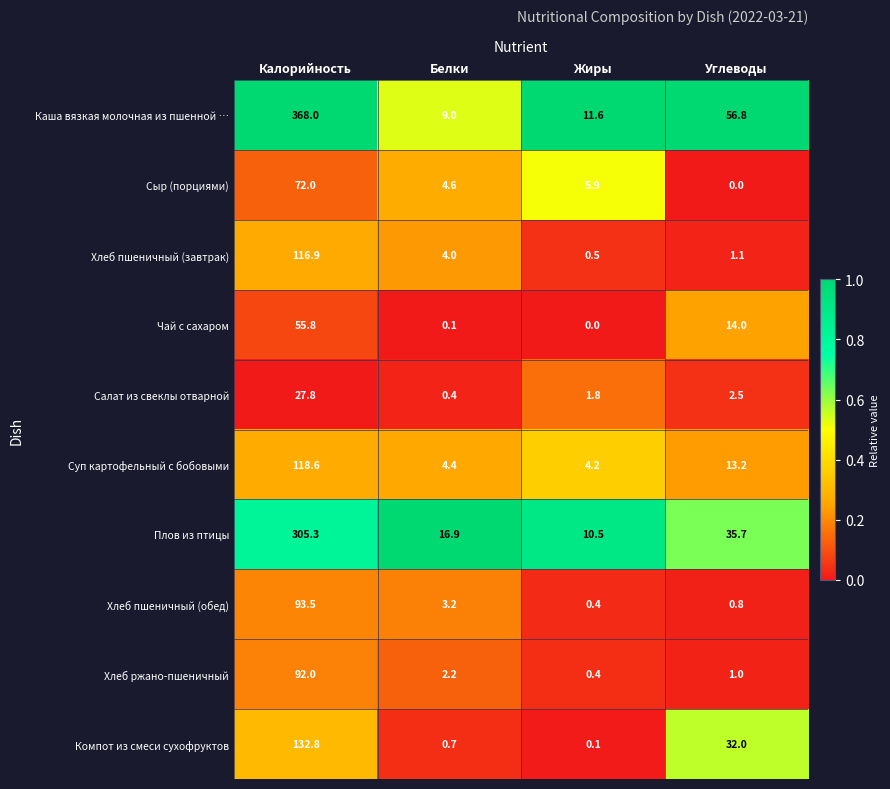

True or false: Плов из птицы has a value of 411.5 at Калорийность.

False